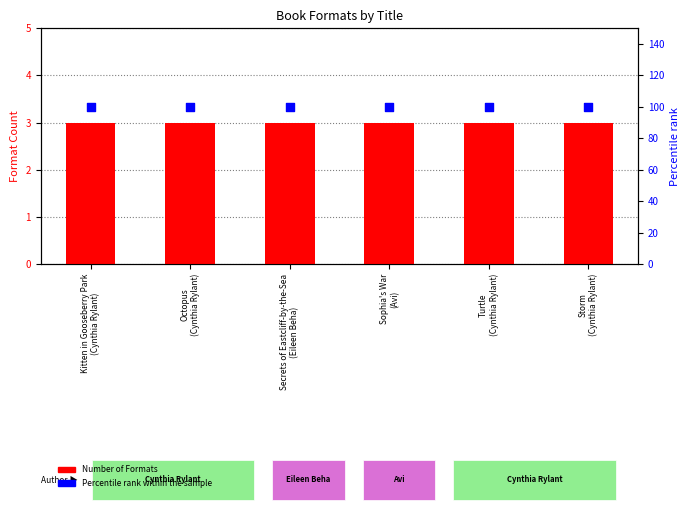

At how many categories does at least one series exceed 68?

6